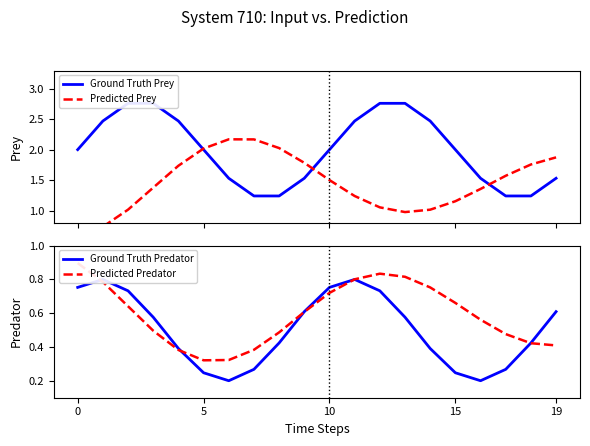

Is the value of Ground Truth Predator at 10 greater than the value of Ground Truth Prey at 11?

No